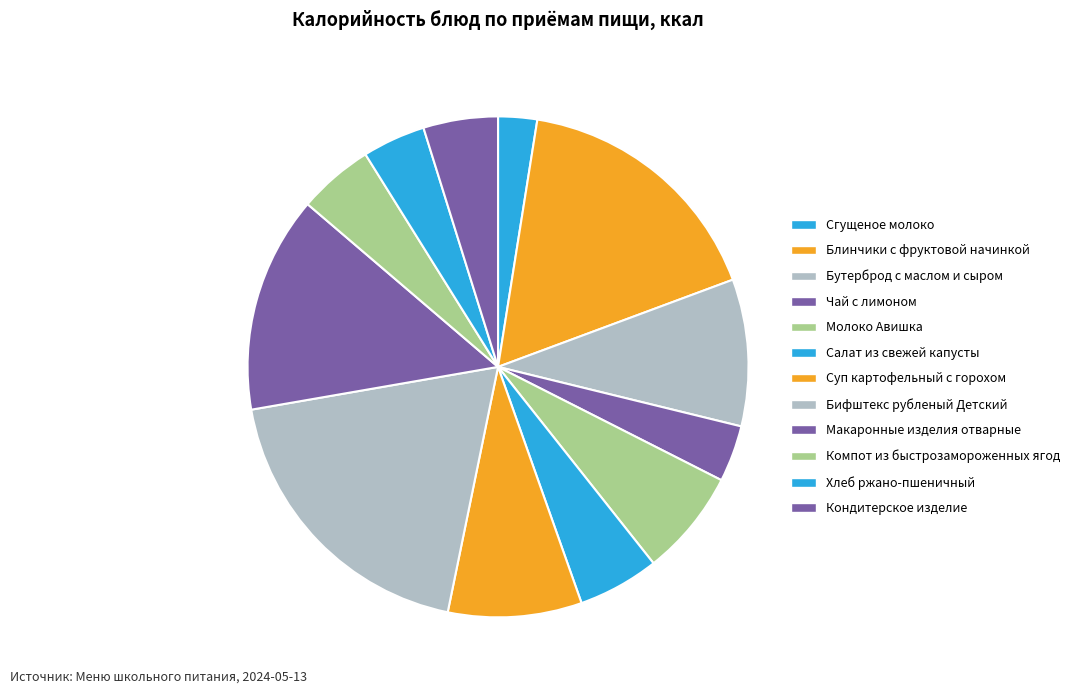

The Бифштекс рубленый Детский slice represents 19% of the pie. True or false?

True